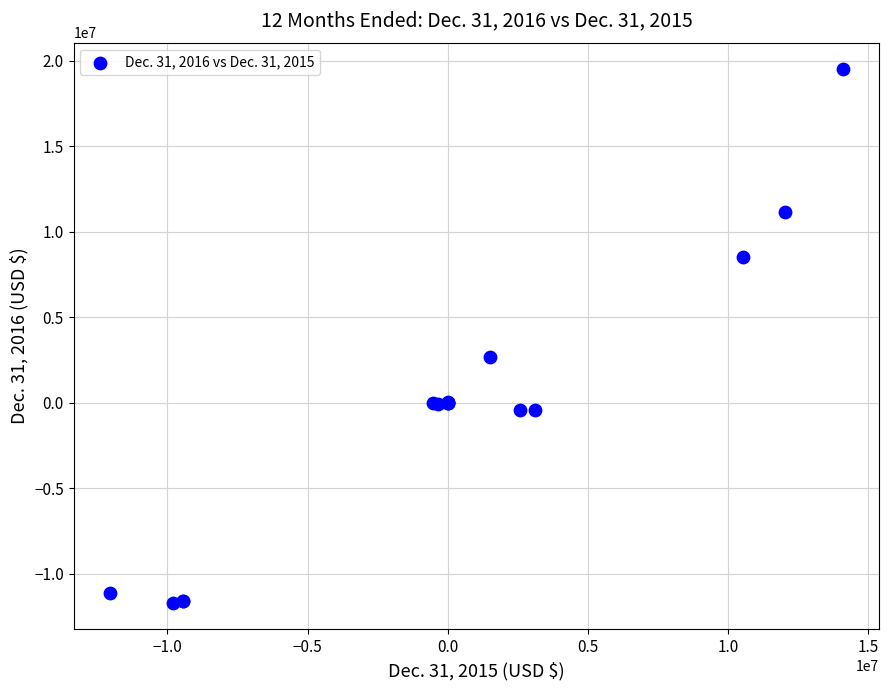

What Y value in the scatter plot is closest to 3896778?

2654501.0